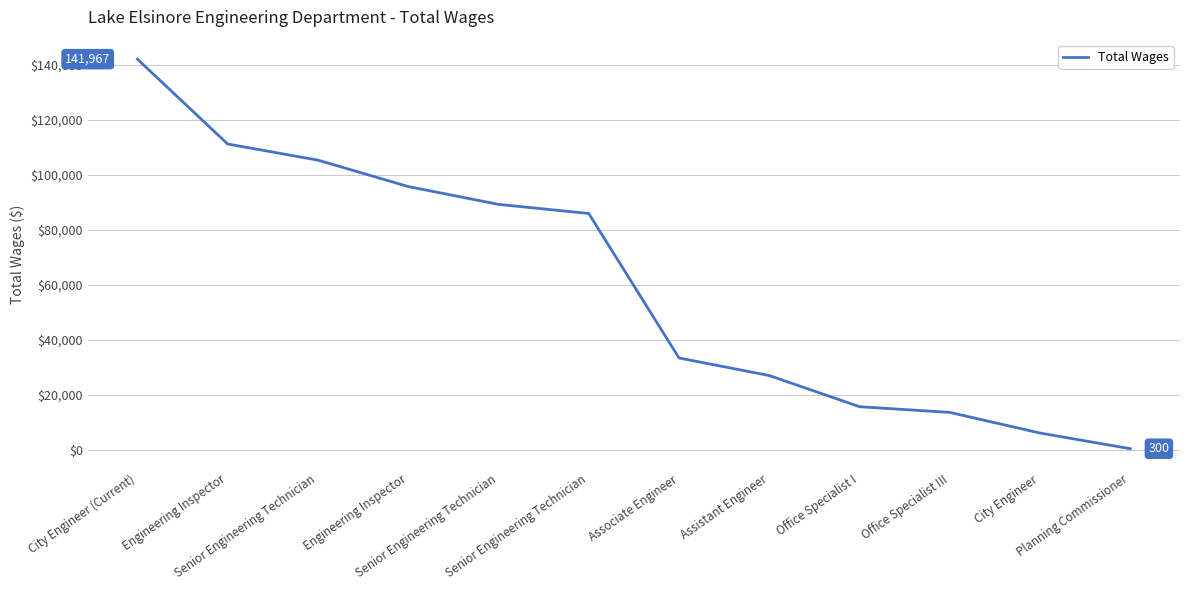

What is the change in value from Engineering Inspector to Engineering Inspector?

-15469